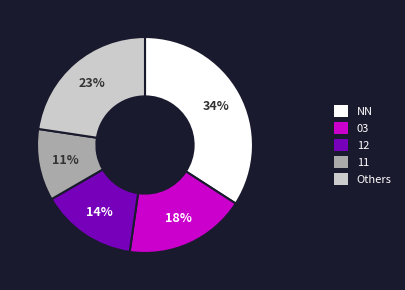

How many slices are in this pie chart?

5